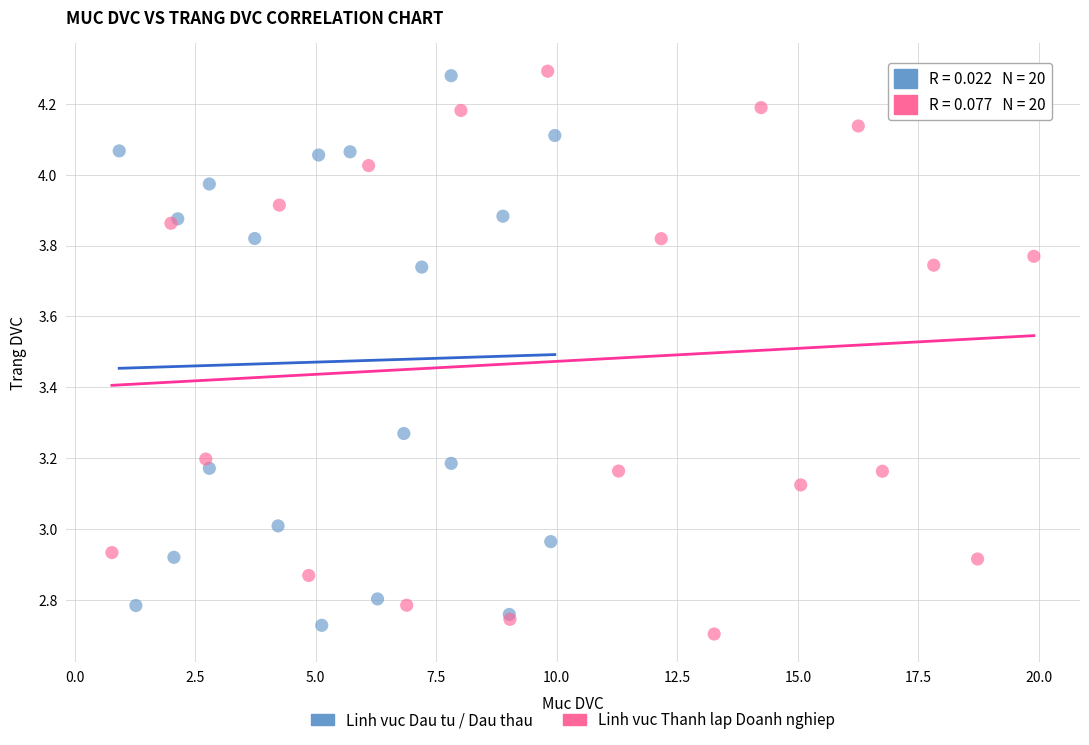

What are all the series names shown in the legend?

Linh vuc Dau tu / Dau thau, Linh vuc Thanh lap Doanh nghiep